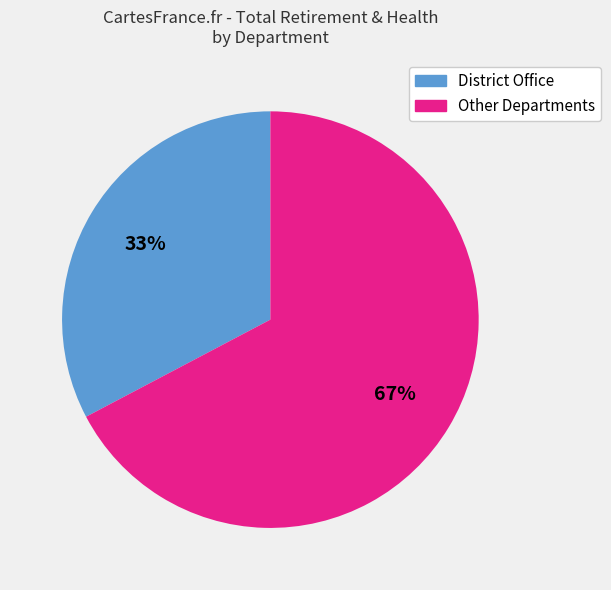

Count the number of slices in the pie.

2